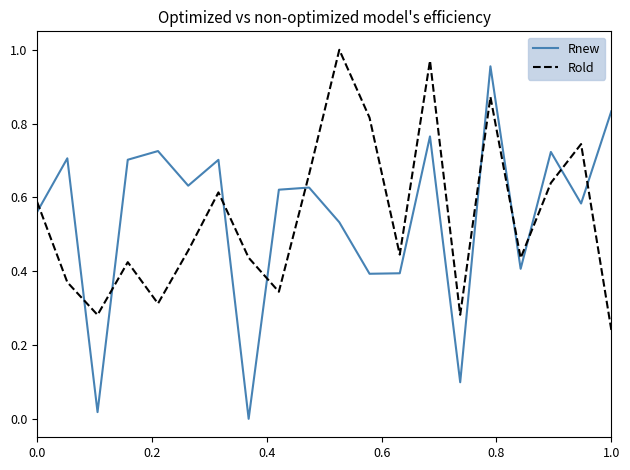

Which series has the largest range (max minus min)?

Rnew